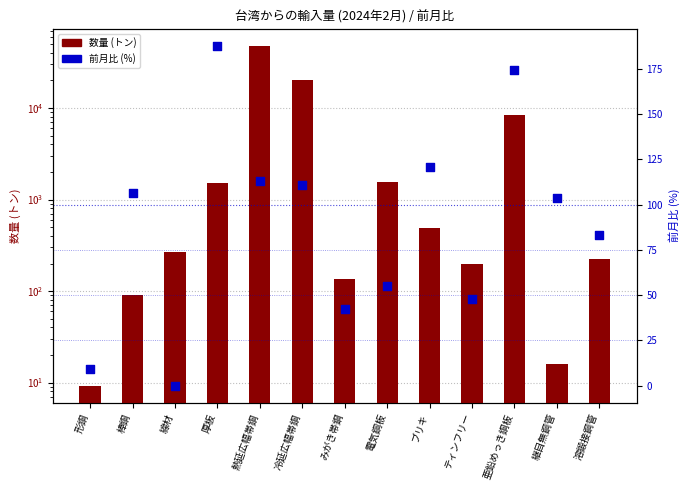

What are all the series names shown in the legend?

数量 (トン), 前月比 (%)